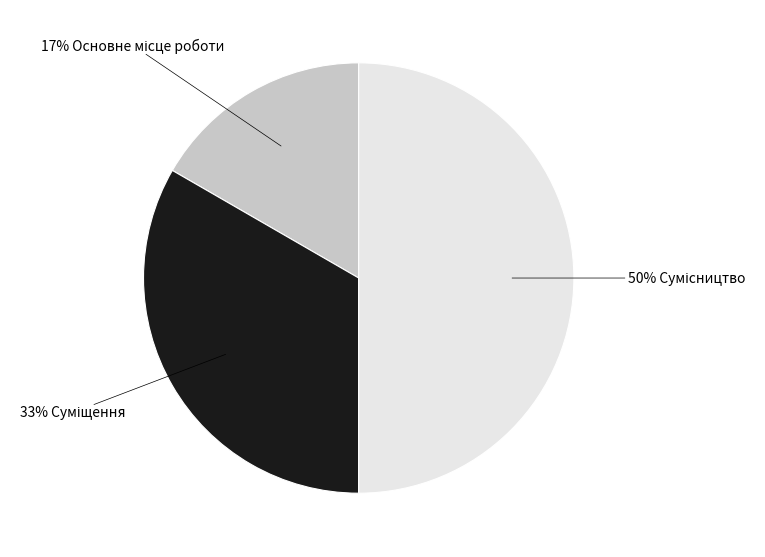

To the nearest percent, what is the average slice percentage?

33%